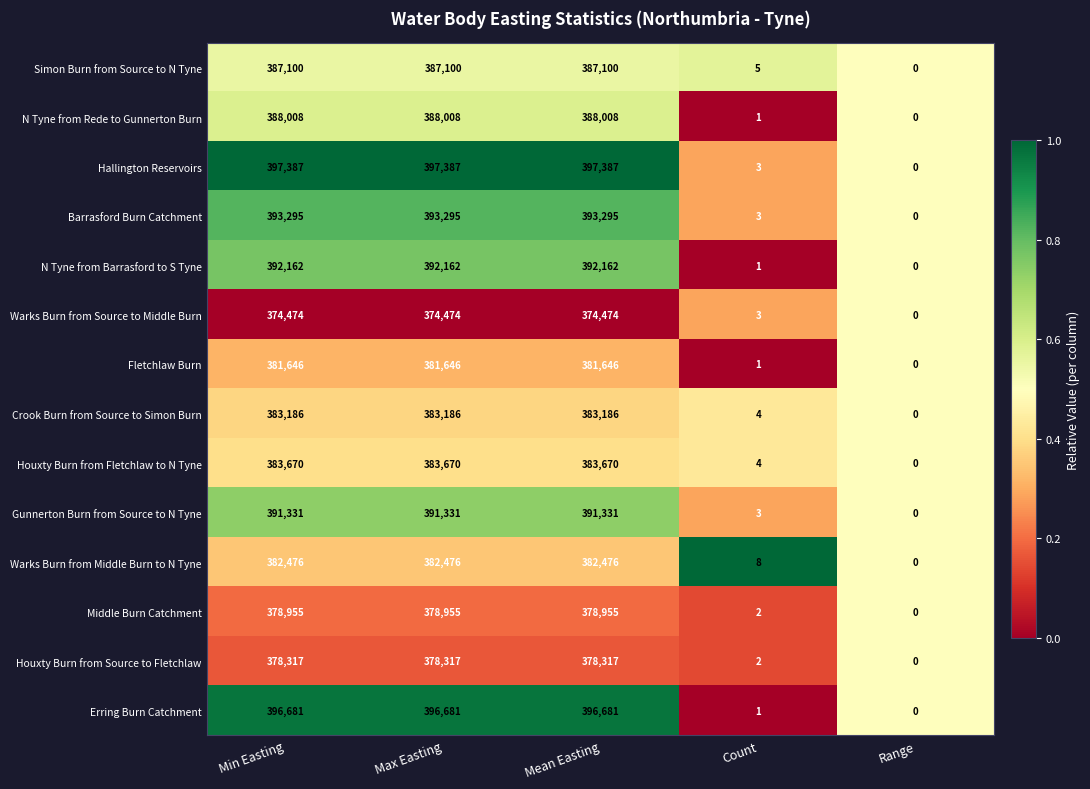

What is the greatest value displayed?

397387